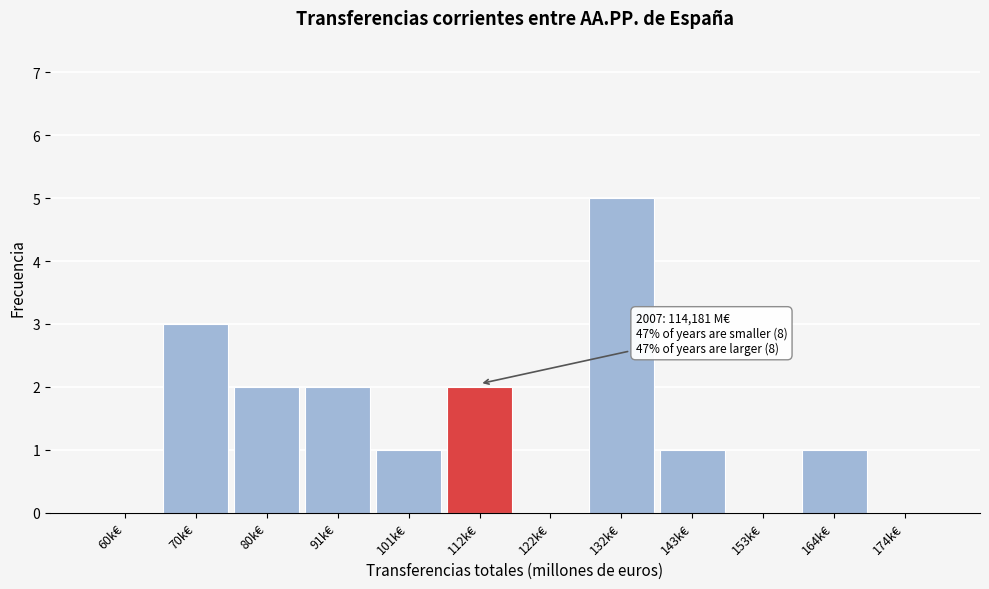

Reading left to right, what are all the values shown in this chart?

60k€=0	70k€=3	80k€=2	91k€=2	101k€=1	112k€=2	122k€=0	132k€=5	143k€=1	153k€=0	164k€=1	174k€=0